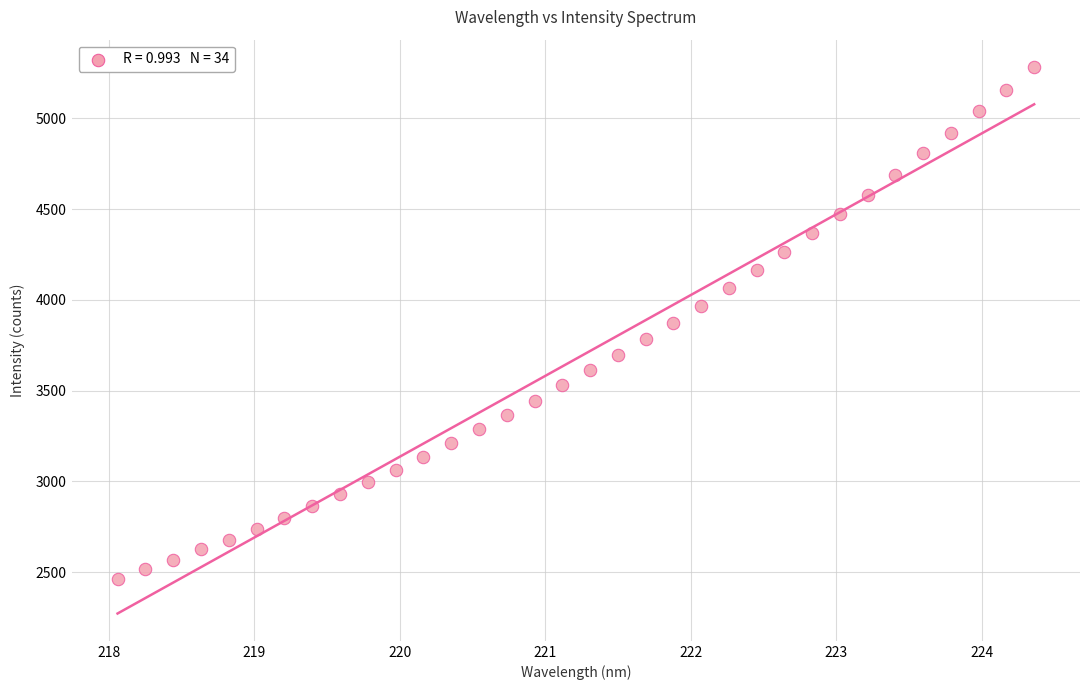

What is the range of Y values (max minus min)?

2818.2